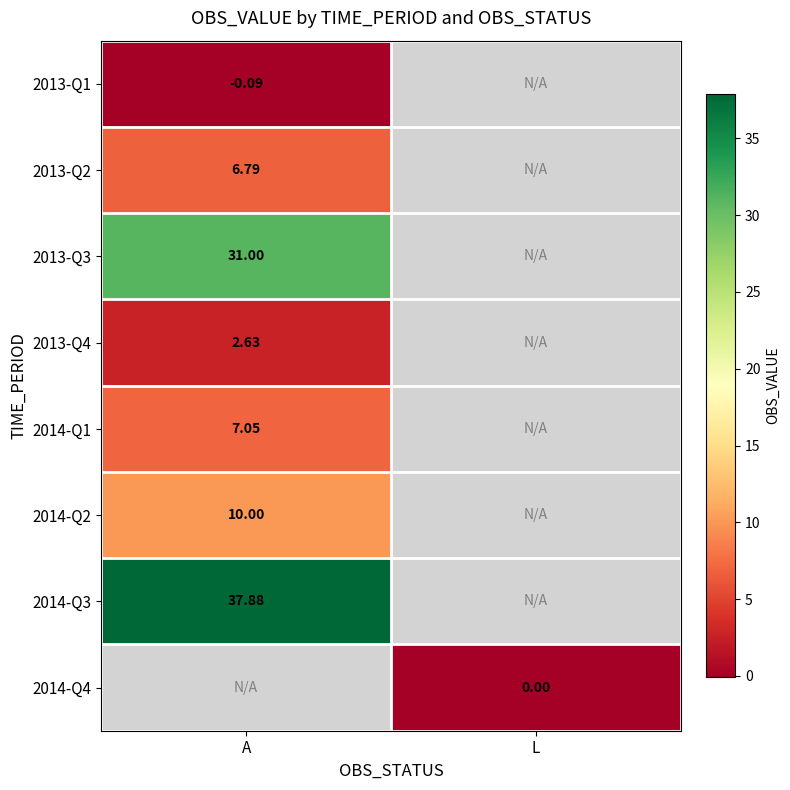

List the labels in order of 2014-Q1 value, smallest first.

A, L